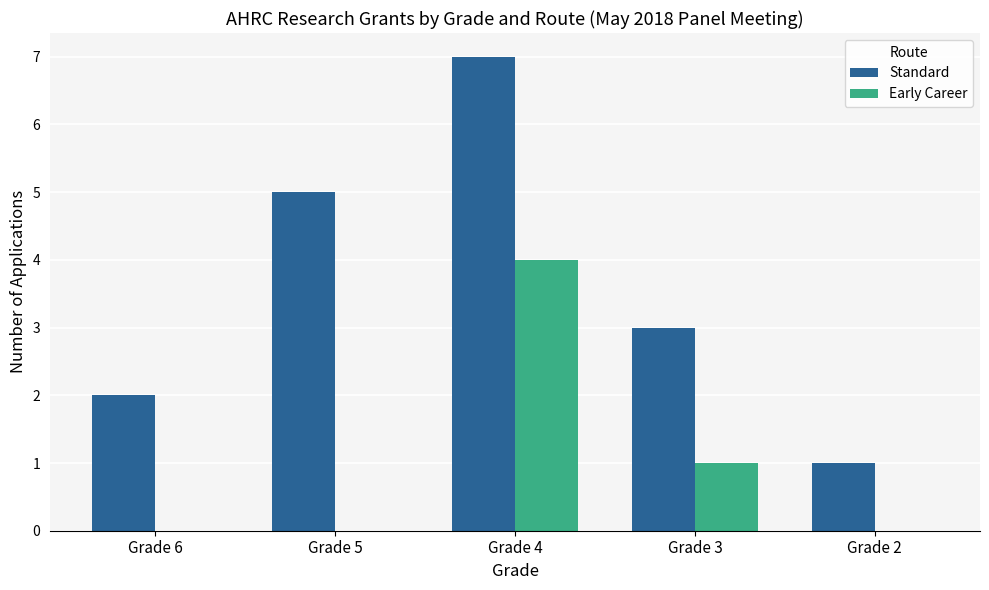

Which series has the largest range (max minus min)?

Standard